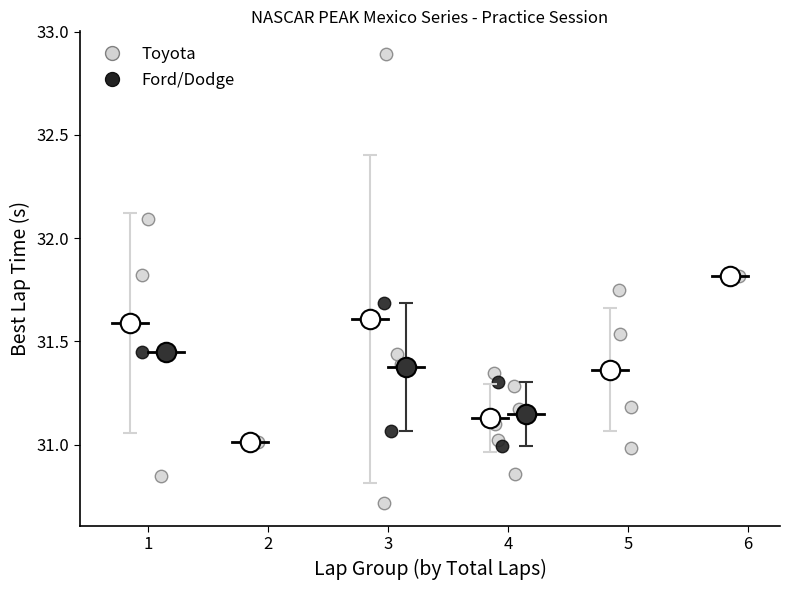

Which series has the widest spread of Y values?

Toyota